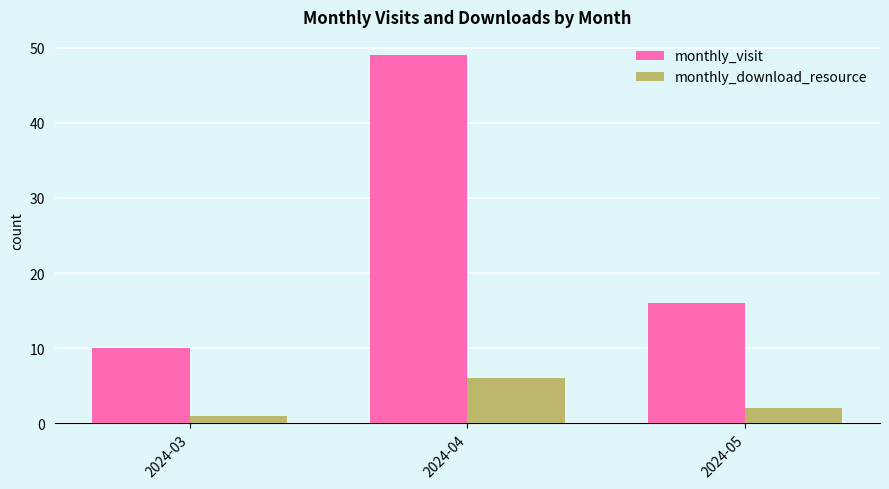

Where is monthly_visit nearest to the value 29?

2024-05